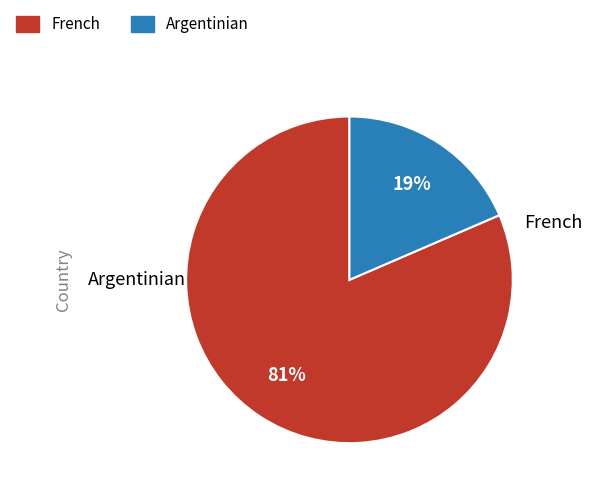

Do Argentinian and French together represent more than half of the pie?

Yes